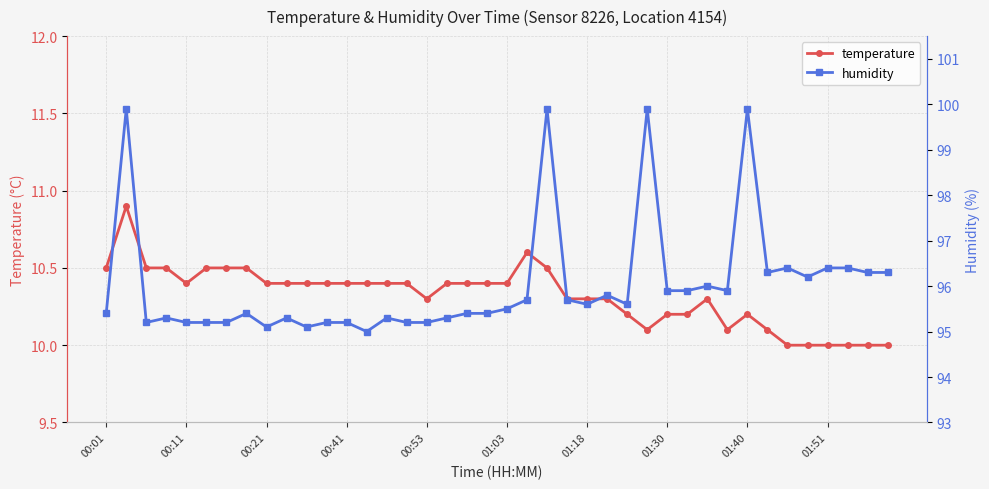

List the series in order of their peak value, lowest first.

temperature, humidity